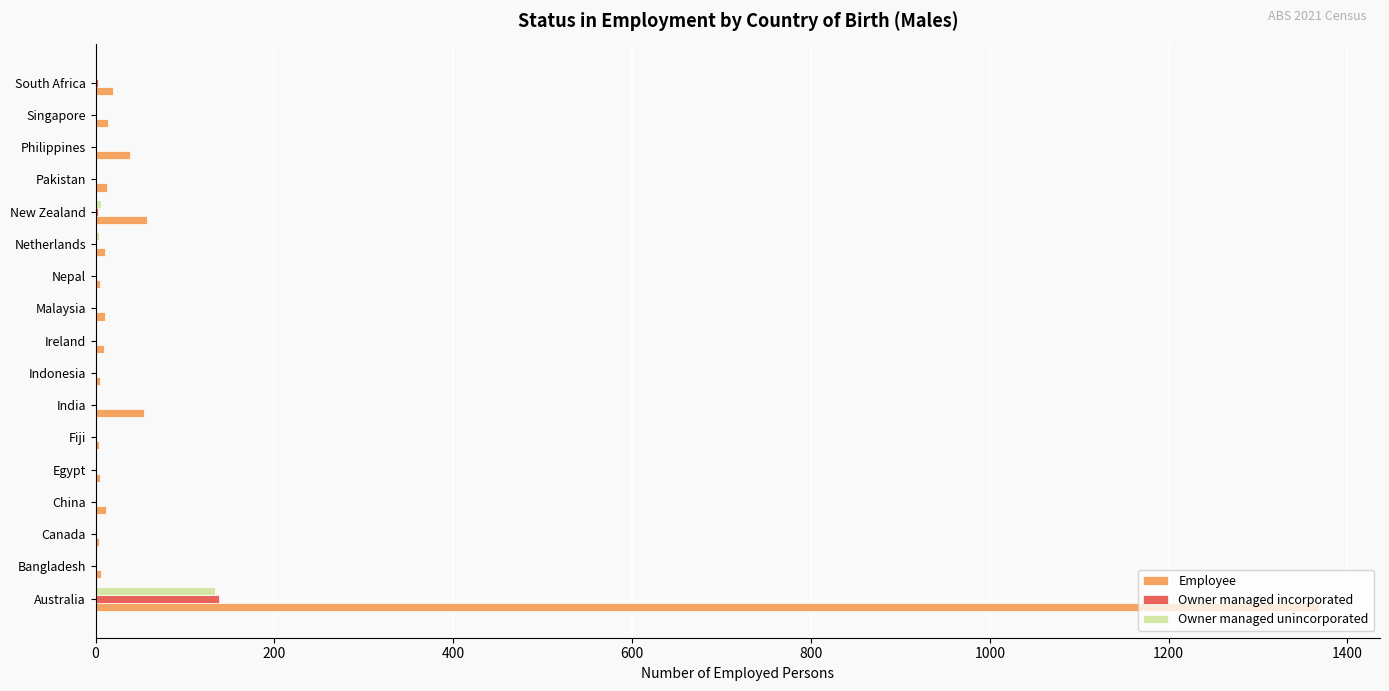

Is it true that Owner managed unincorporated equals 70 at Canada?

False